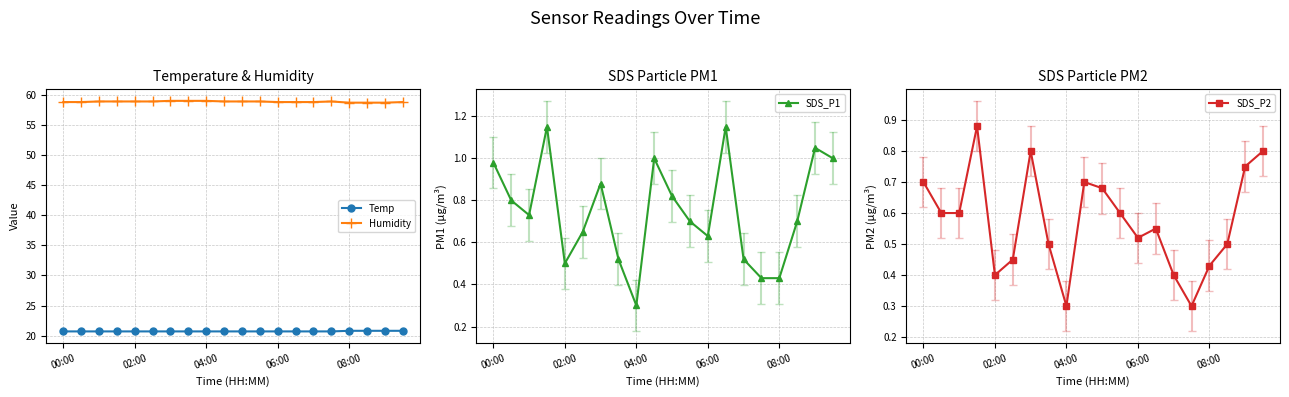

Count the SDS_P2 values in the range 0 to 1.

20